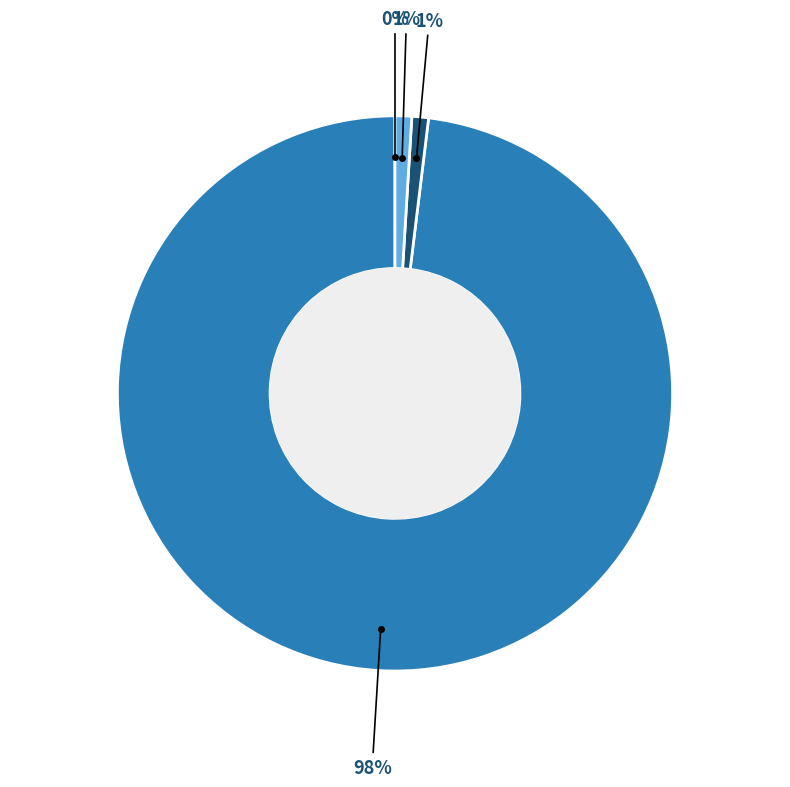

To the nearest percent, what is the difference between the largest and smallest slice percentages?

98%